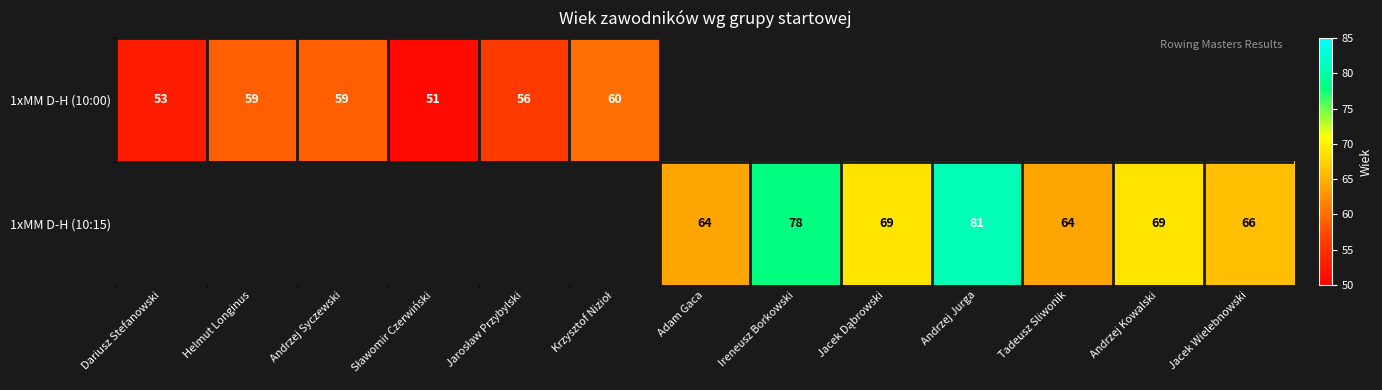

The value of 1xMM D-H (10:00) at Helmut Longinus is 59. True or false?

True